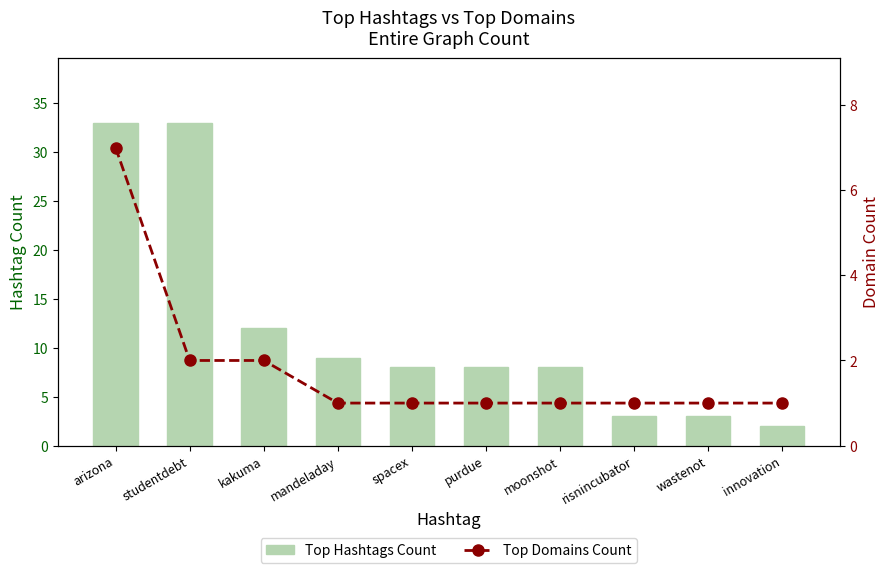

How many values in the Top Domains Count series exceed 1?

3